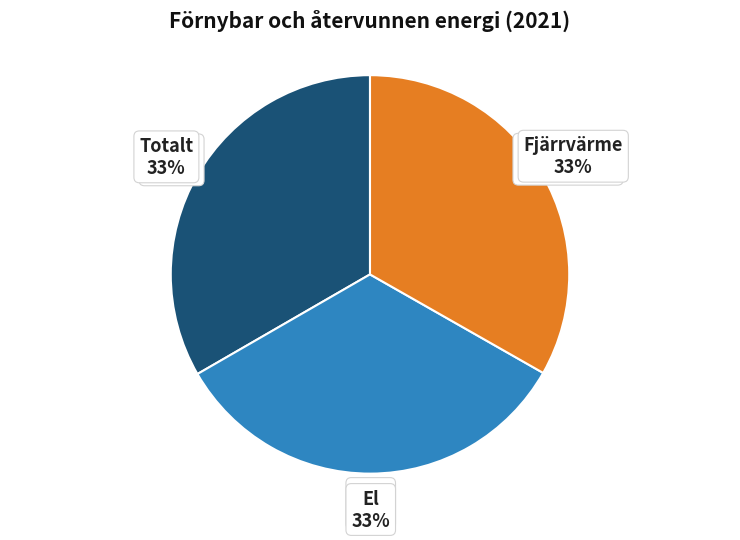

What is the largest slice in the pie chart?

El